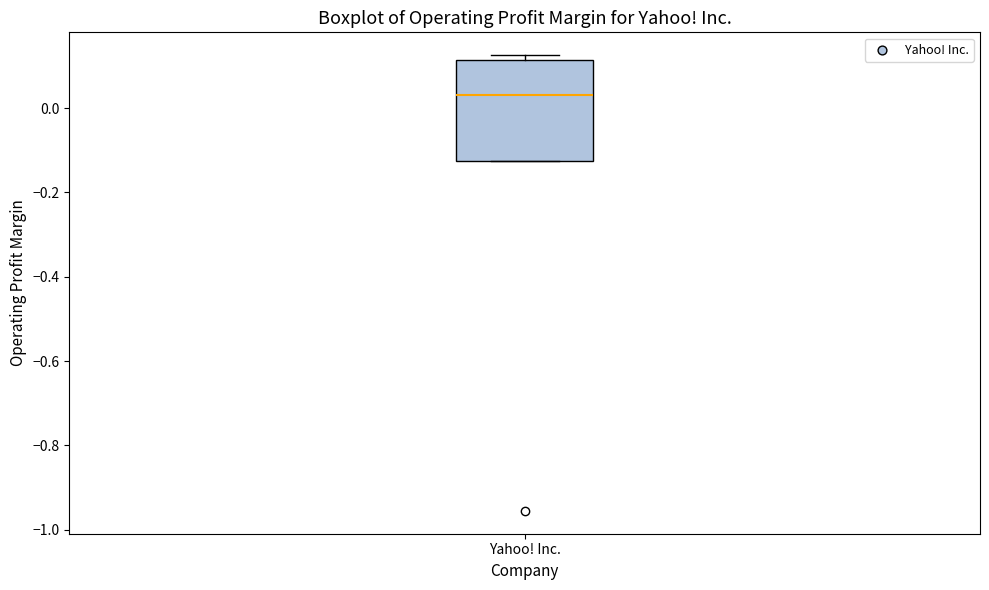

Read this box plot against the y-axis: the position of the median line, the range covered by the box, and the ends of both whiskers. The values are not printed on the chart, so give them approximately, as read against the axis.

median 0.04, box -0.12 to 0.12, whiskers -0.12 to 0.12 (just above the box's upper edge)